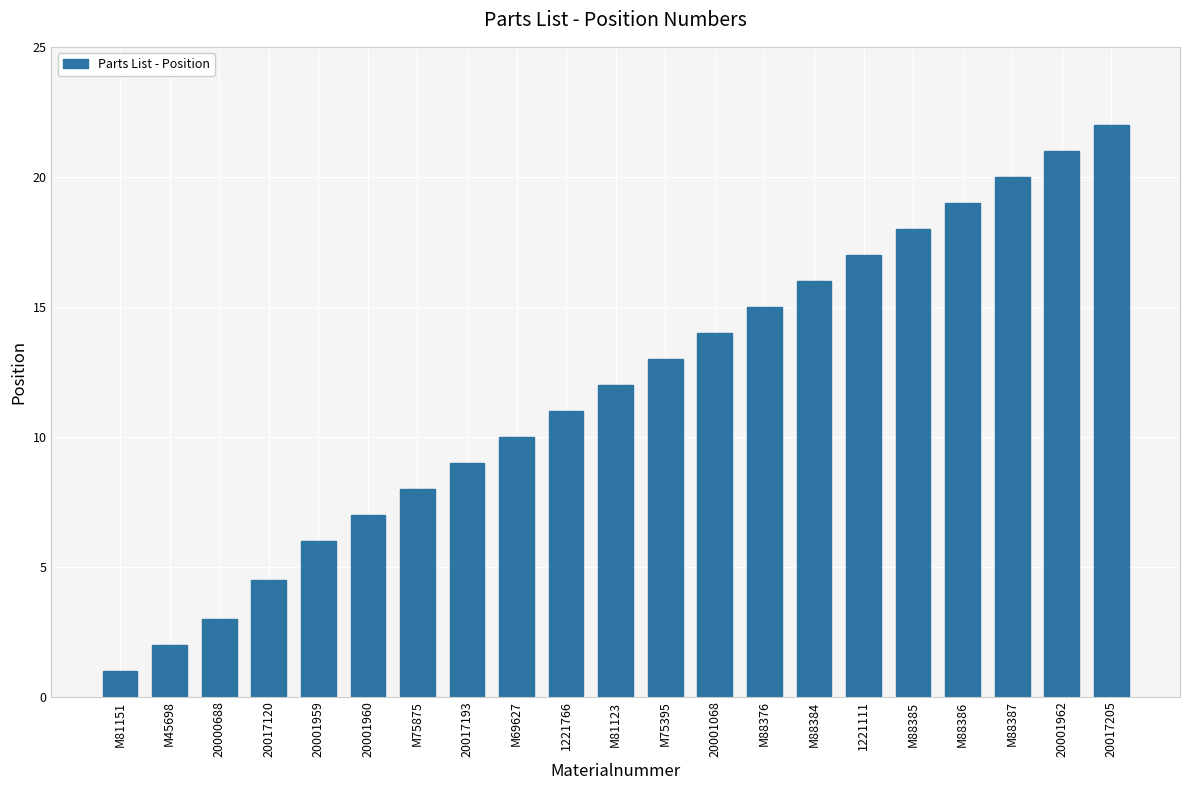

Approximately how many times larger is the value at M69627 compared to M81123?

0.8